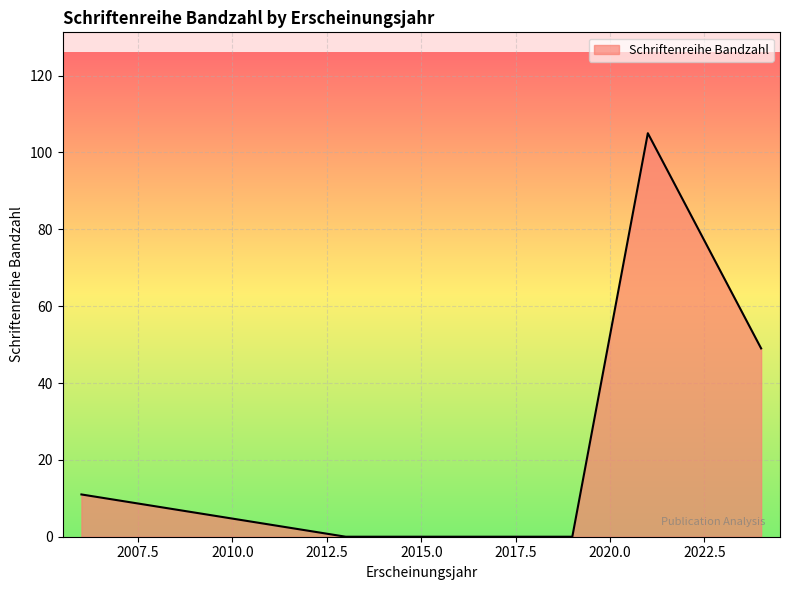

What is the maximum value shown in the chart?

105